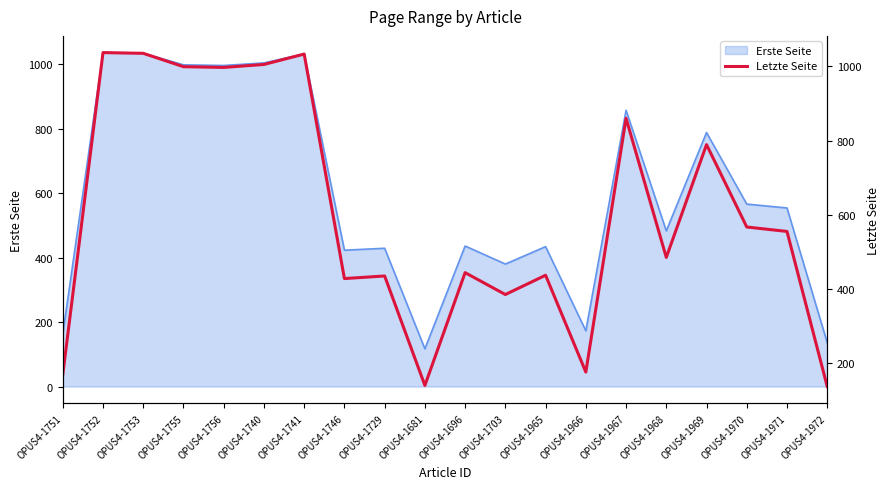

What is the maximum value shown in the chart?

1037